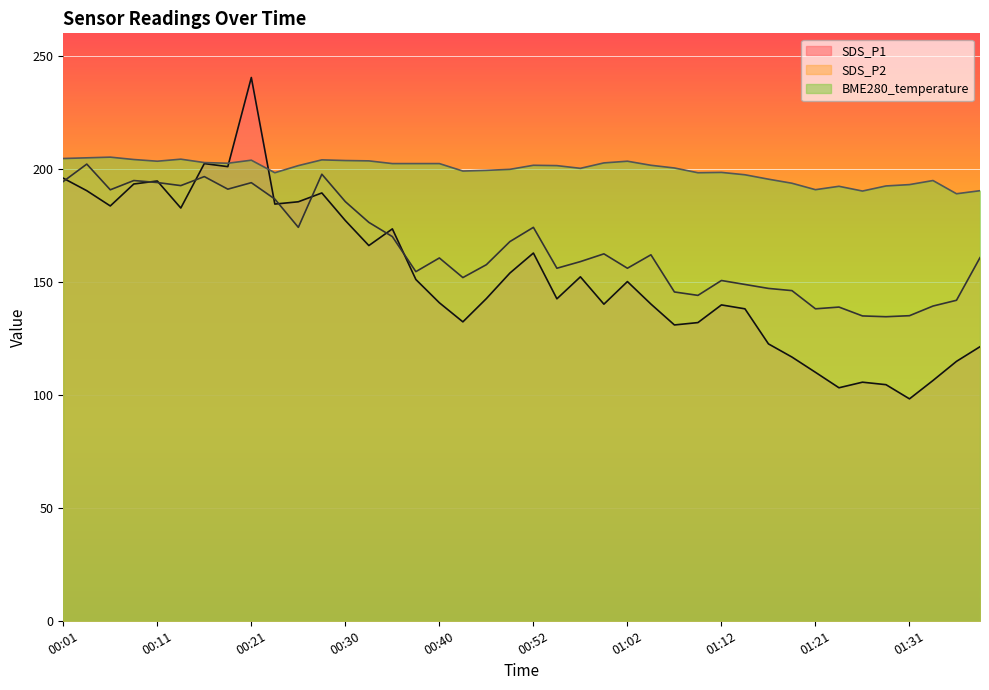

What is the value of the SDS_P1 point at the 32nd from the left?

116.7